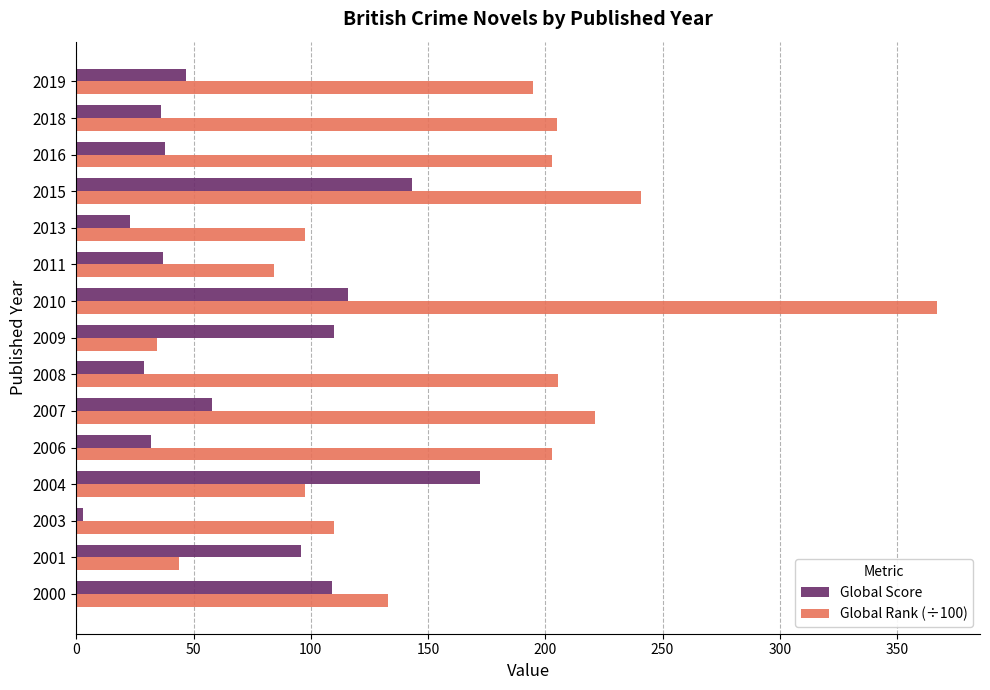

What is the difference between the second highest and minimum values in the Global Score series?

140.0